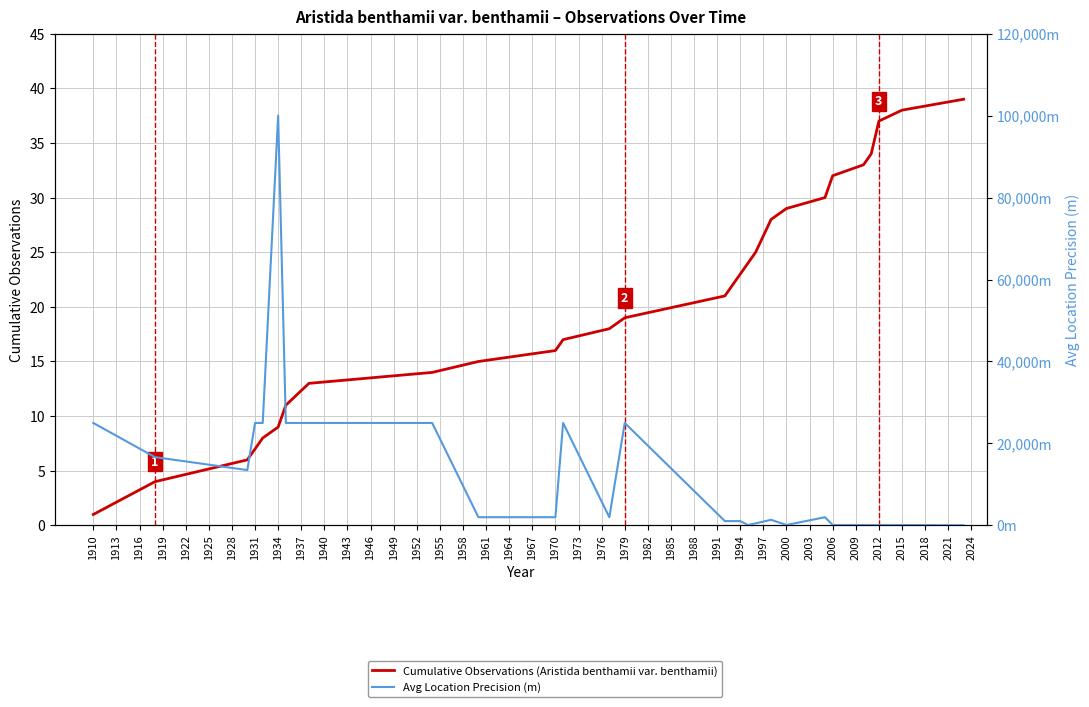

Reading right to left, what are all the values shown in this chart?

Cumulative Observations (Aristida benthamii var. benthamii): 39	38	37	34	33	32	30	29	28	25	24	23	21	19	18	17	16	15	14	13	11	9	8	7	6	4	1
Avg Location Precision (m): 50	100	100	100	100	100	2000	100	1367	500	100	1050	1050	25000	2000	25000	2000	2000	25000	25000	25000	100000	25000	25000	13500	16667	25000